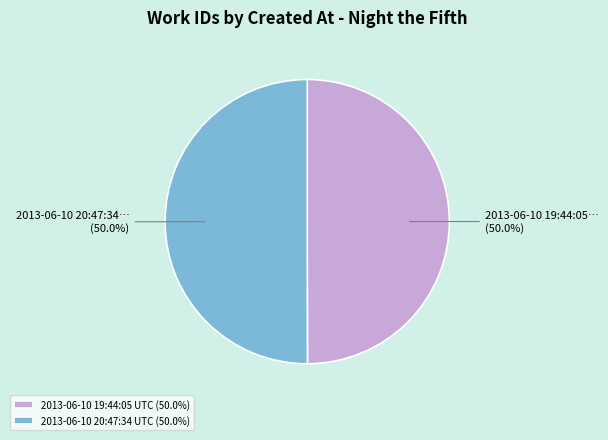

Combined, what portion of the pie is 2013-06-10 19:44:05 UTC (50.0%) and 2013-06-10 20:47:34 UTC (50.0%)?

100.0%